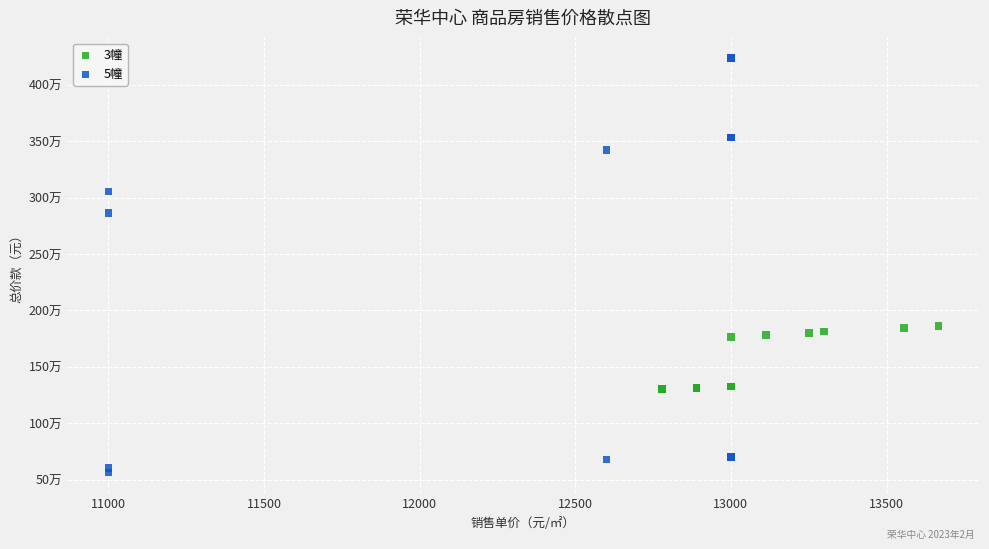

What are all the series names shown in the legend?

3幢, 5幢